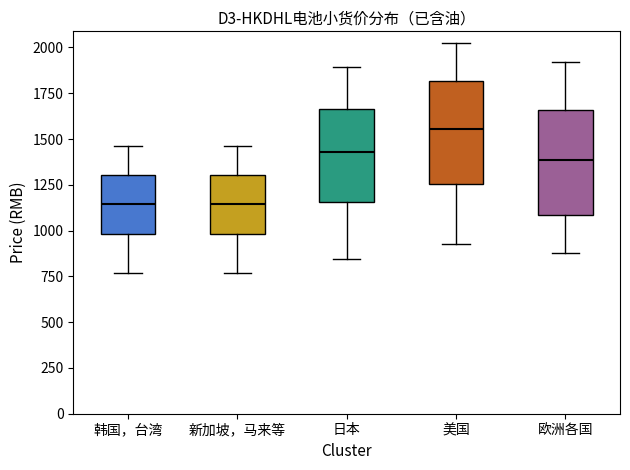

Which box's median line is the highest?

美国